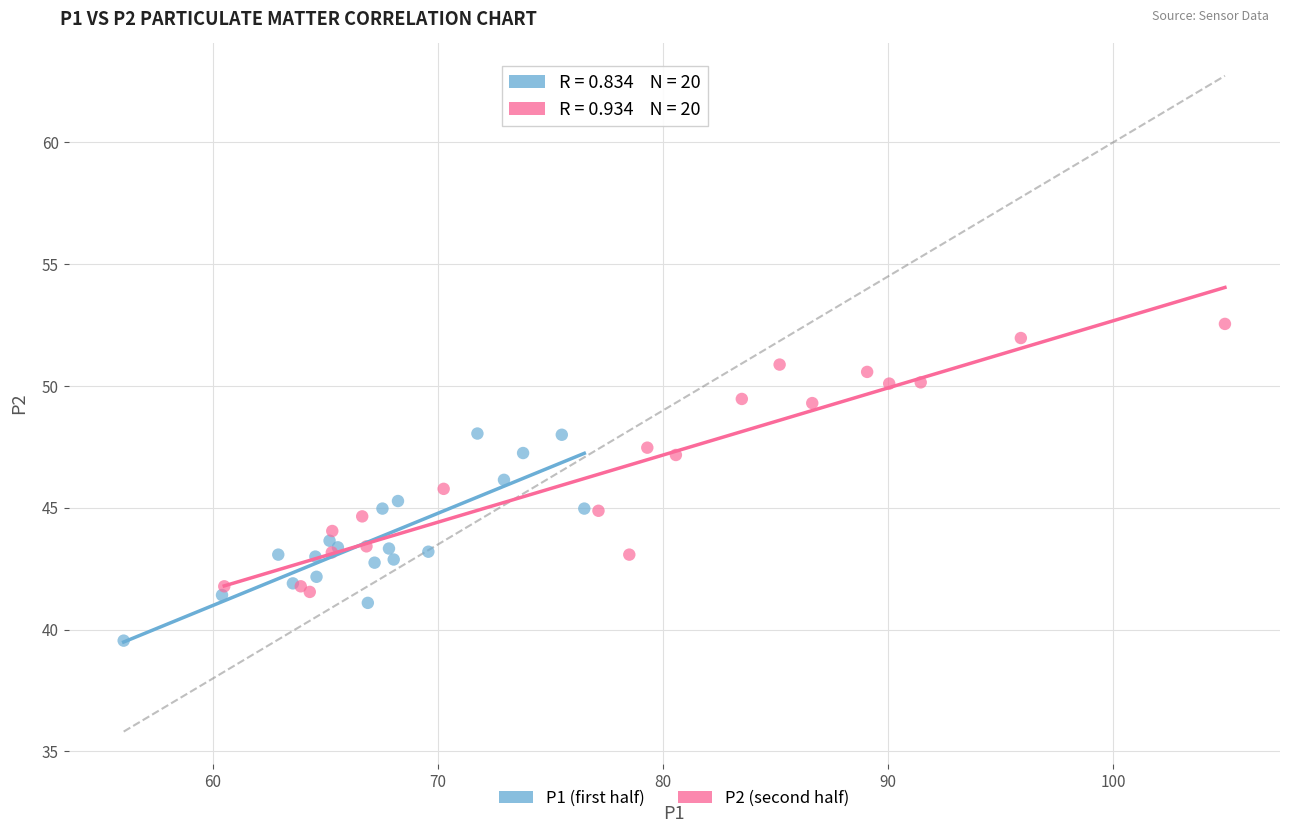

Which series contains the lowest Y value?

P1 (first half)